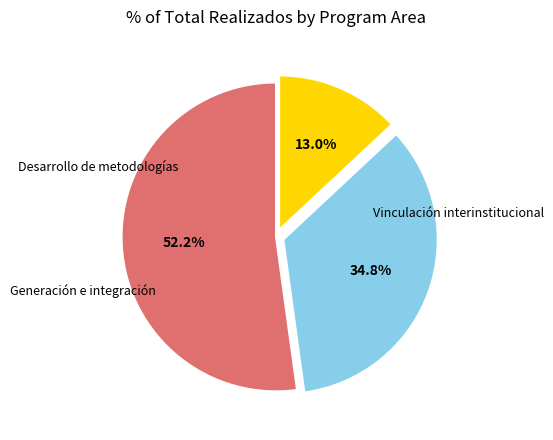

Approximately how many times larger is the value at Vinculación interinstitucional compared to Generación e integración?

1.5